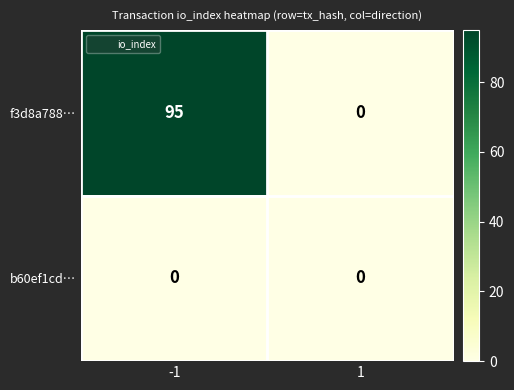

At which category is the sum across all series the highest?

-1